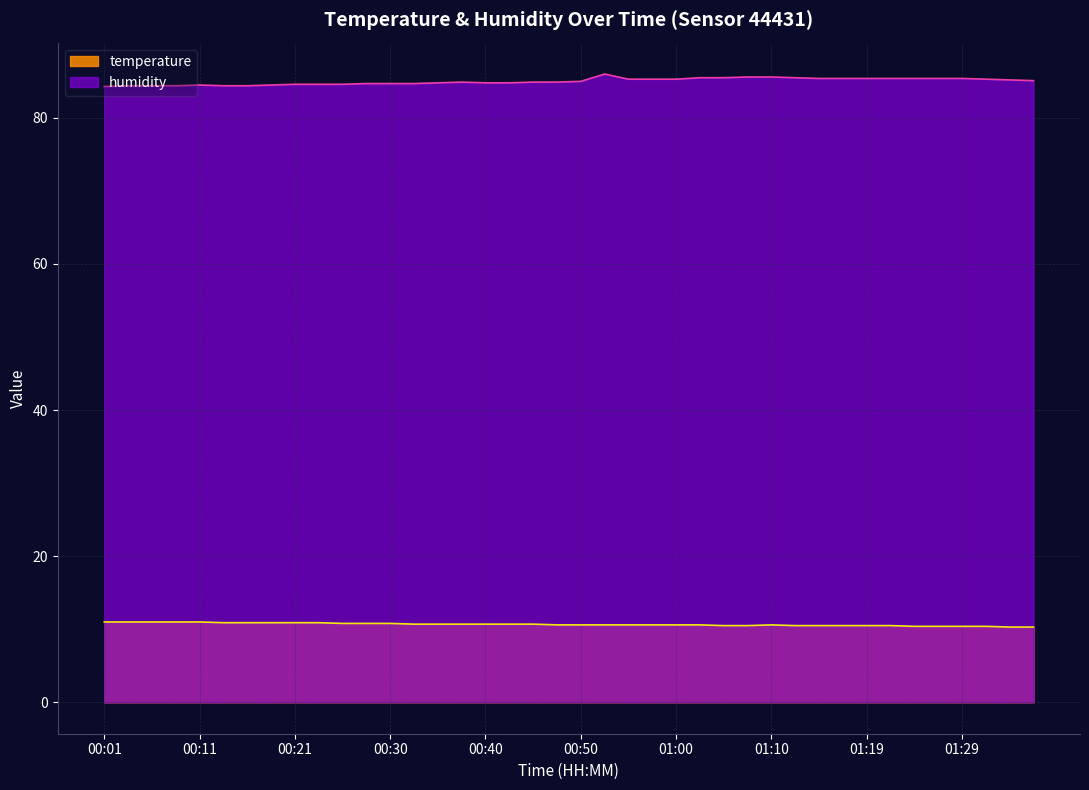

What is the label of the 27th point from the left?

01:05